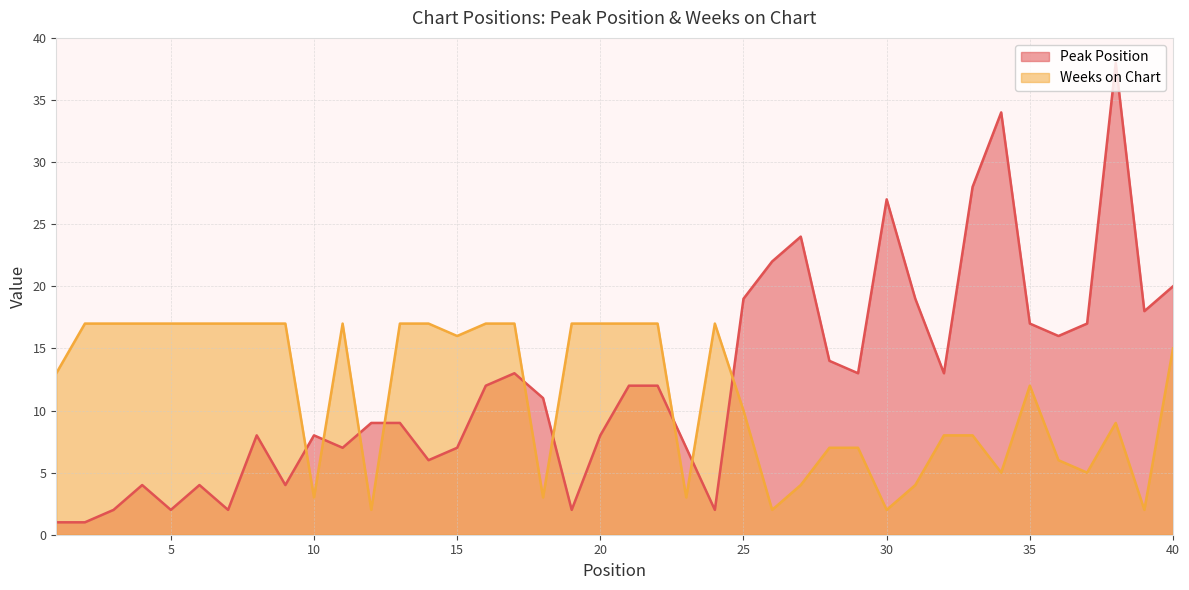

Which label corresponds to the smallest value in the chart?

1